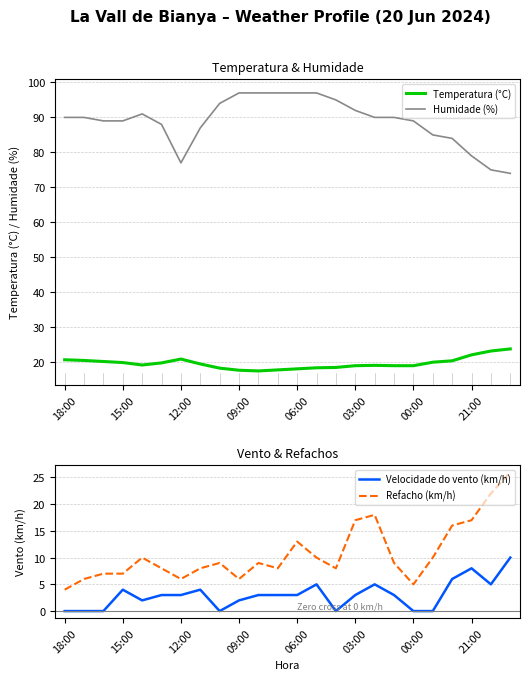

The Humidade (%) series shows 31.2 at 15:00. True or false?

False